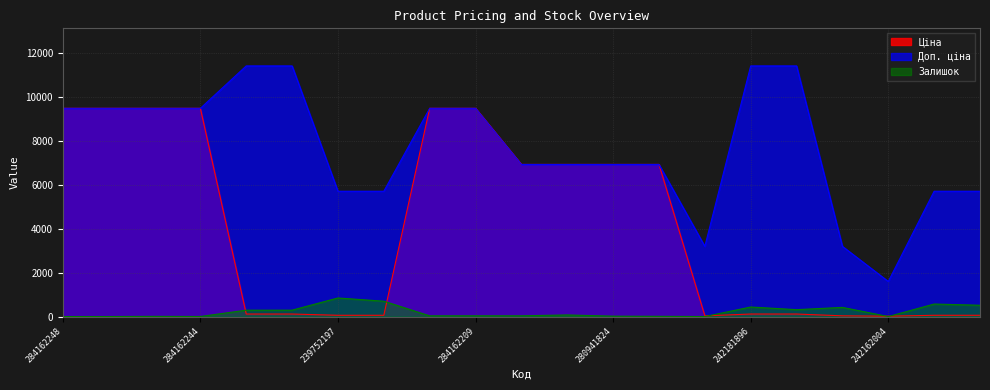

Where does the Доп. ціна series first go above 6925?

284162248